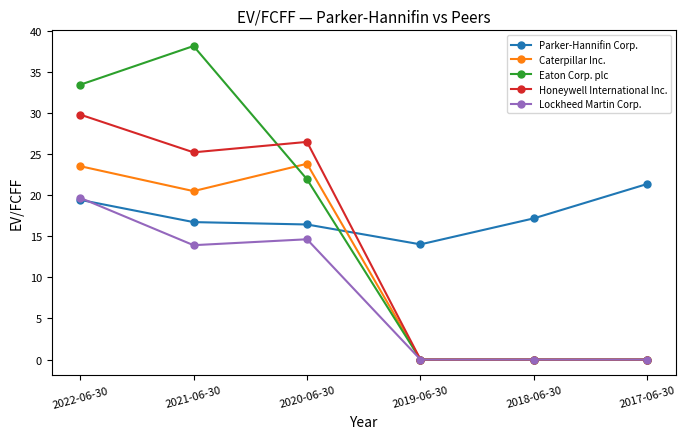

Where does the Eaton Corp. plc series first go above 21?

2022-06-30